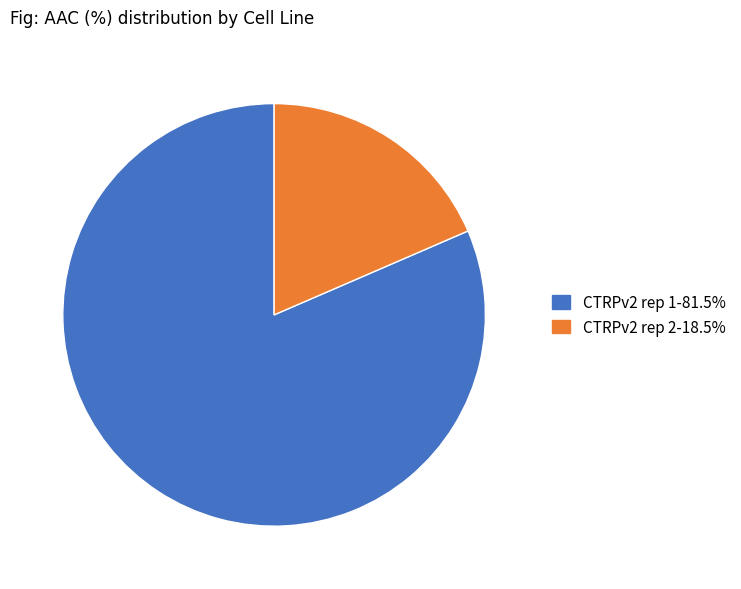

Is CTRPv2 rep 1-81.5% the majority of the pie?

Yes